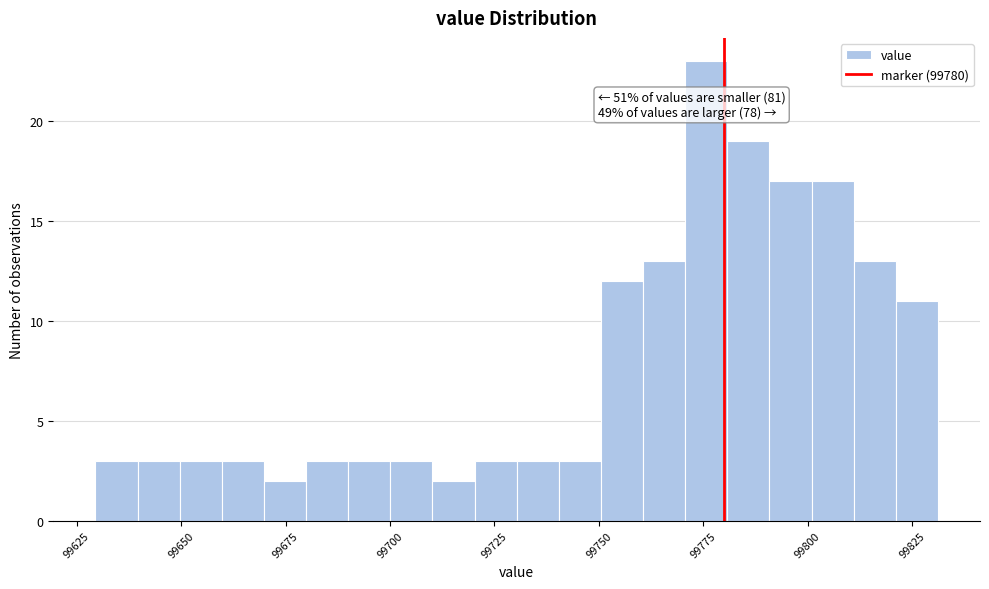

Read against the x-axis, roughly where is the centre of the tallest bar?

99775